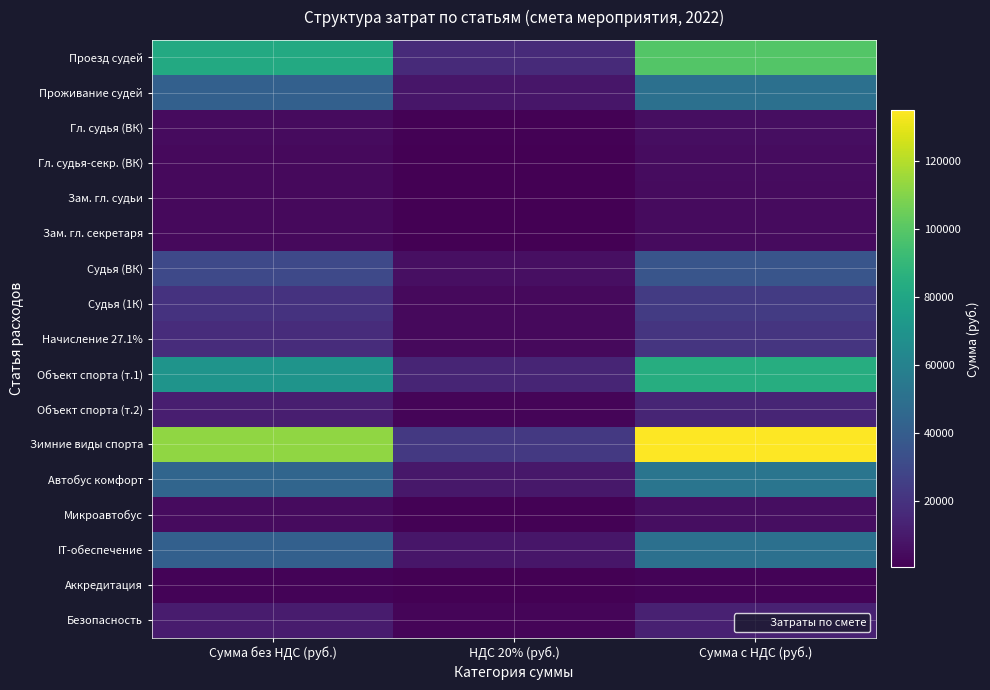

What is the total value across all series at НДС 20% (руб.)?

100540.0